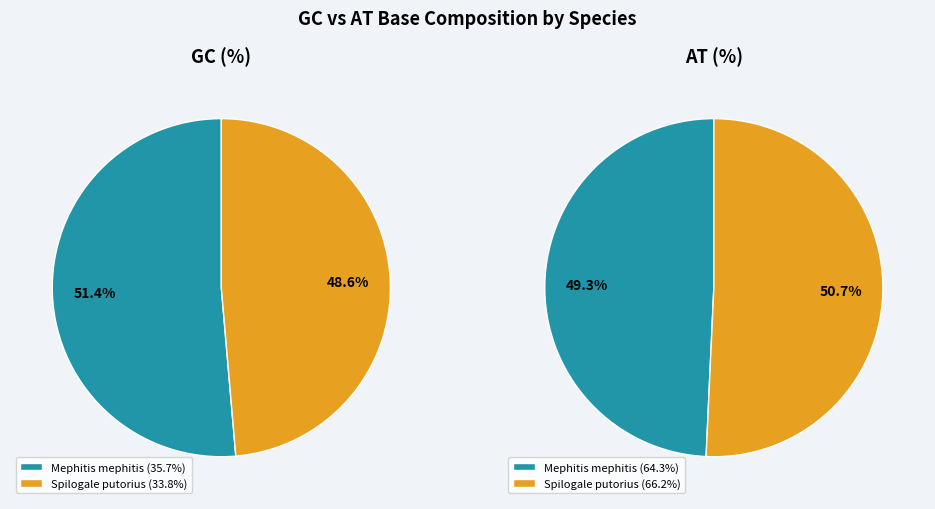

Is it true that Spilogale putorius is 49% of the pie?

True